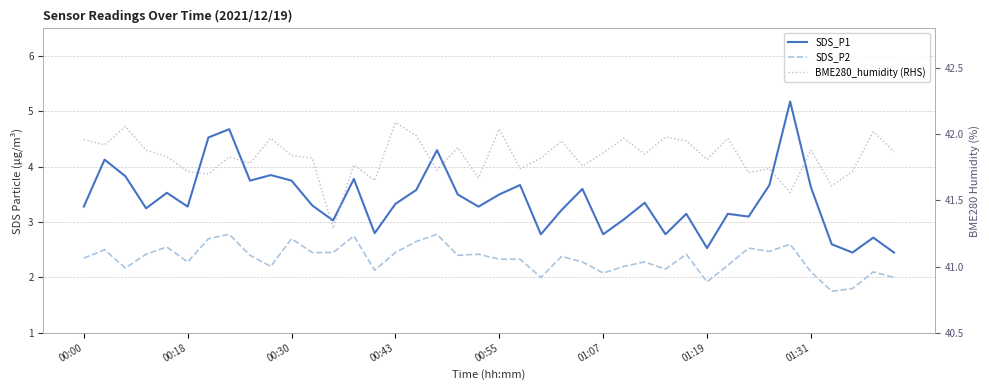

How many data points in SDS_P1 are above 3?

31